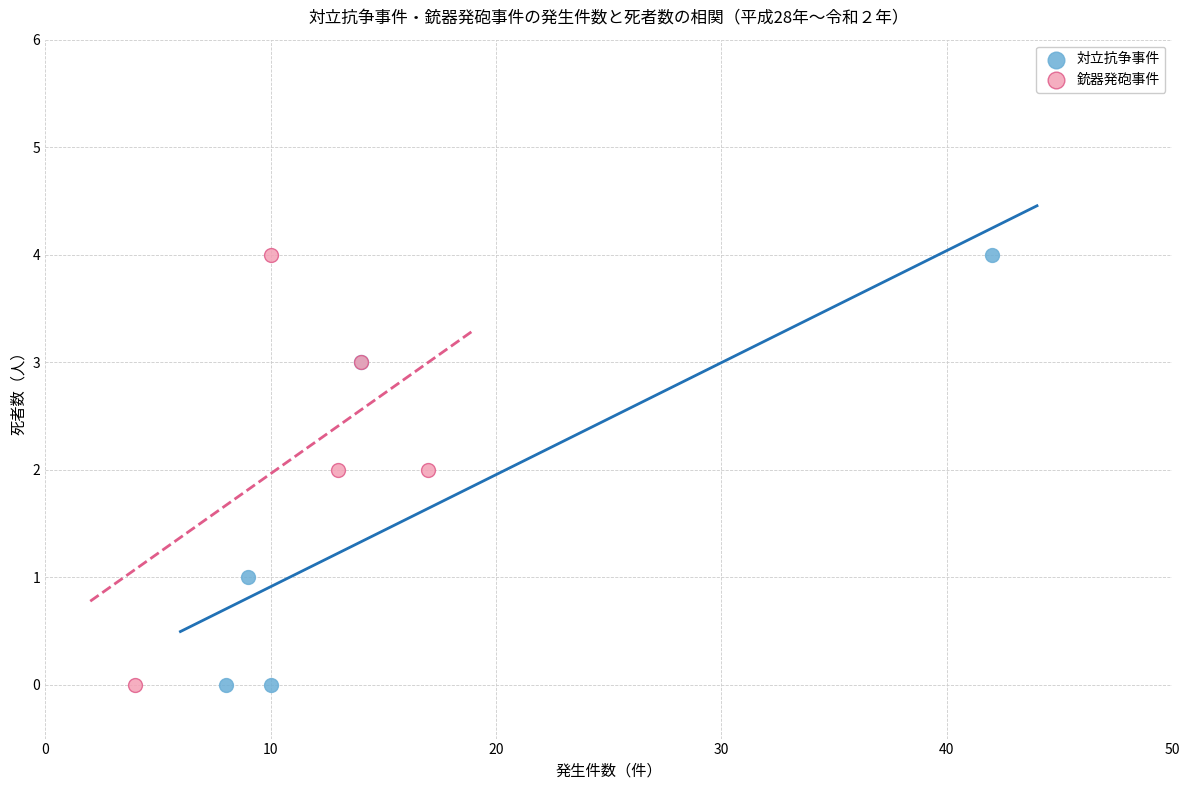

What are all the series names shown in the legend?

対立抗争事件, 銃器発砲事件